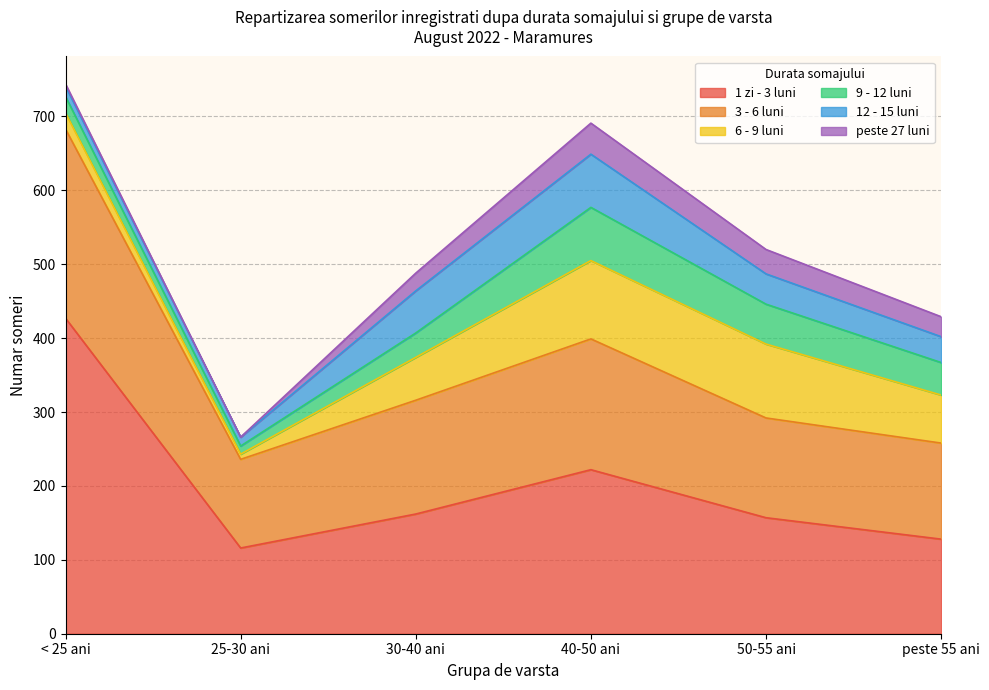

How many interior local peaks does the 9 - 12 luni series have?

1